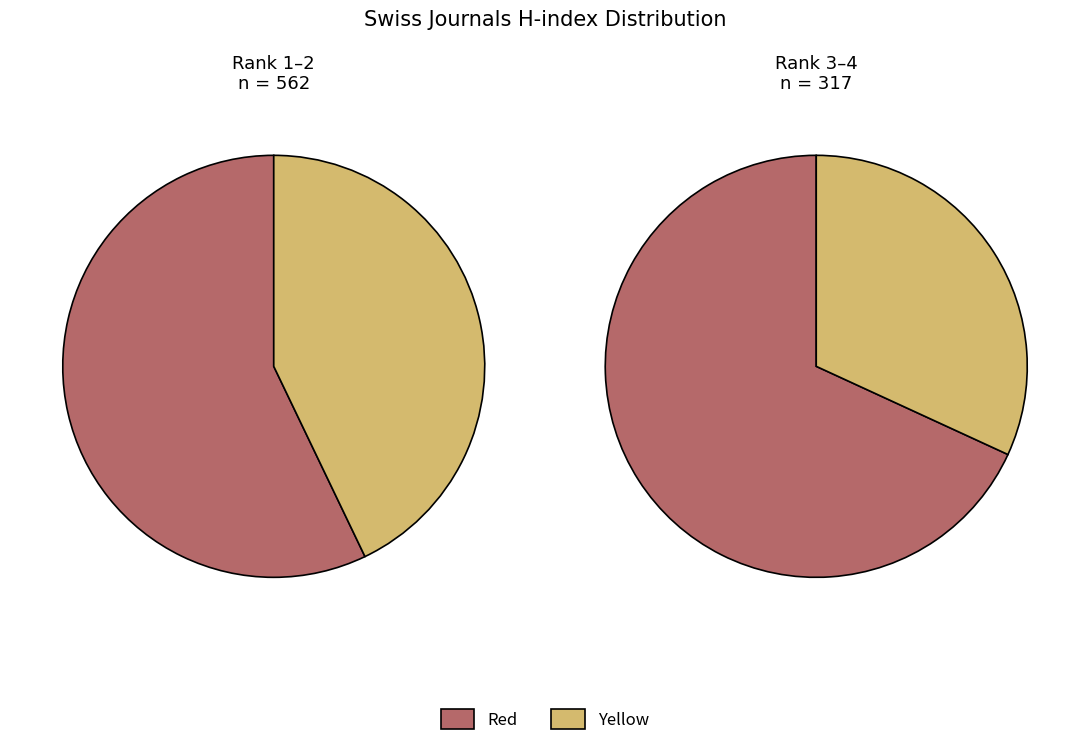

Count the number of slices in the pie.

4